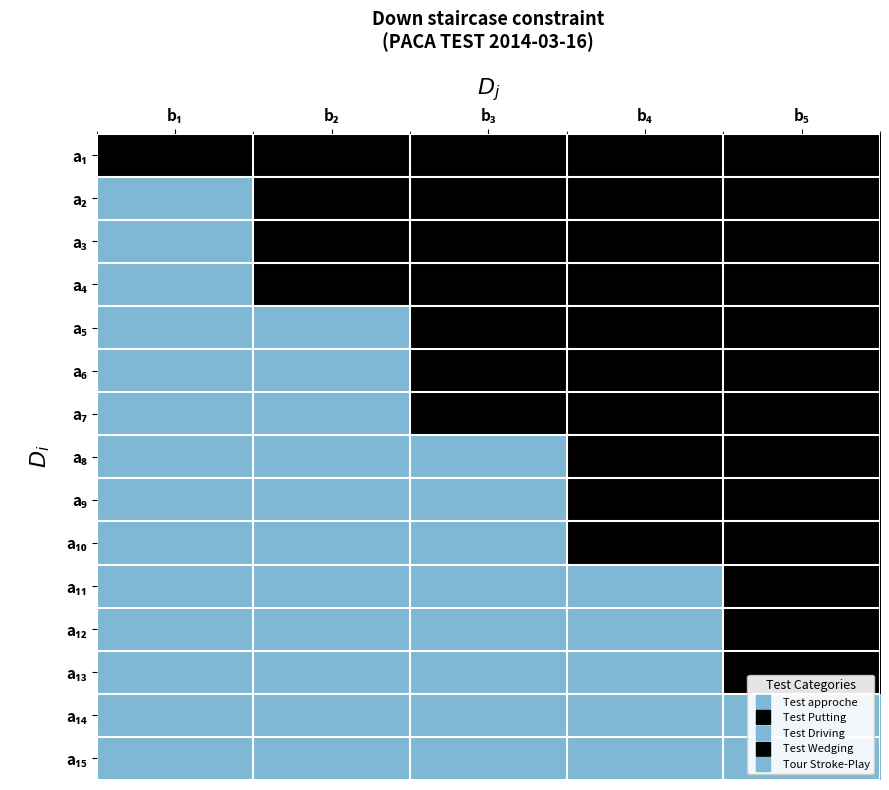

Which category has the highest value across all series?

b₁